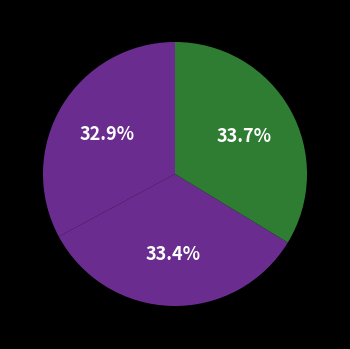

Count the number of slices in the pie.

3